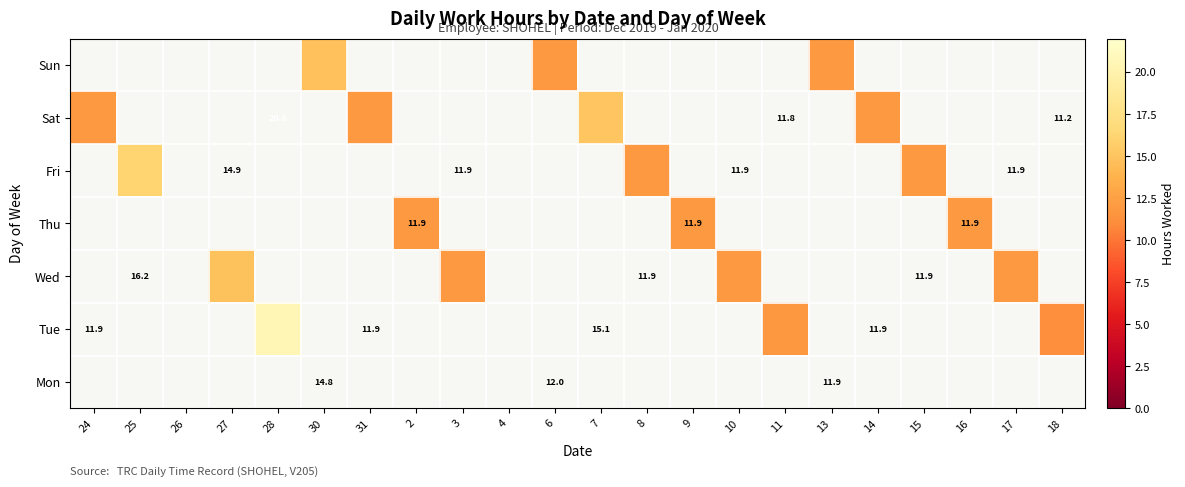

What is the spread (max minus min) of values at 14?

11.9